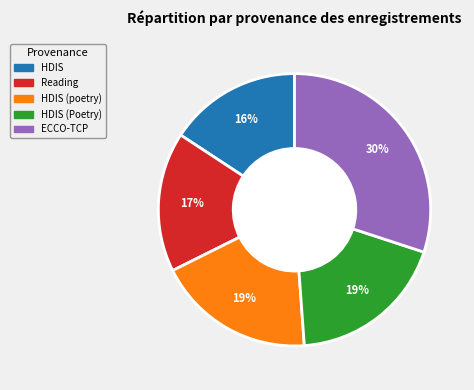

Does any single category account for the majority?

No